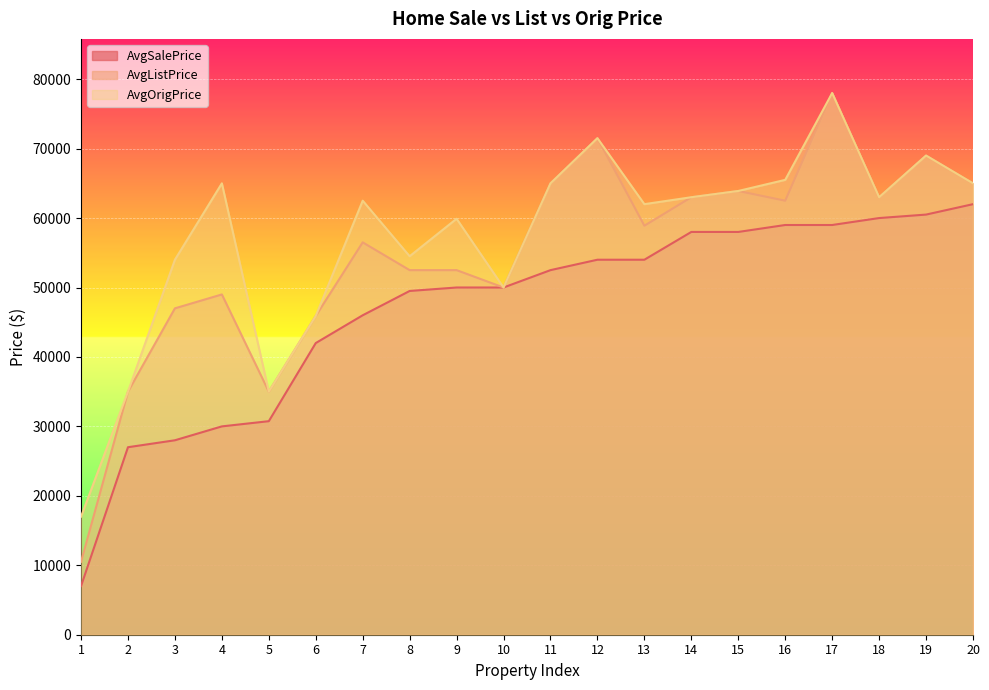

True or false: AvgListPrice and AvgOrigPrice intersect in this chart.

False